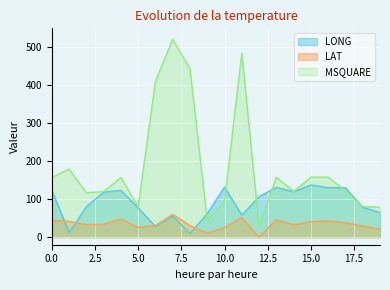

At how many categories does at least one series exceed 25?

20